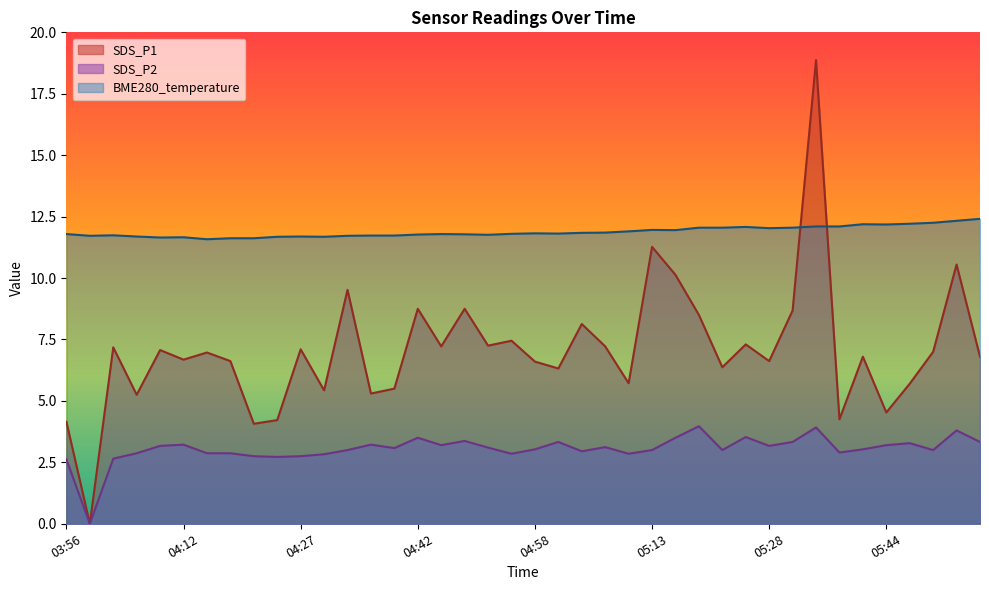

What is the difference between the maximum and minimum values in the SDS_P2 series?

4.0